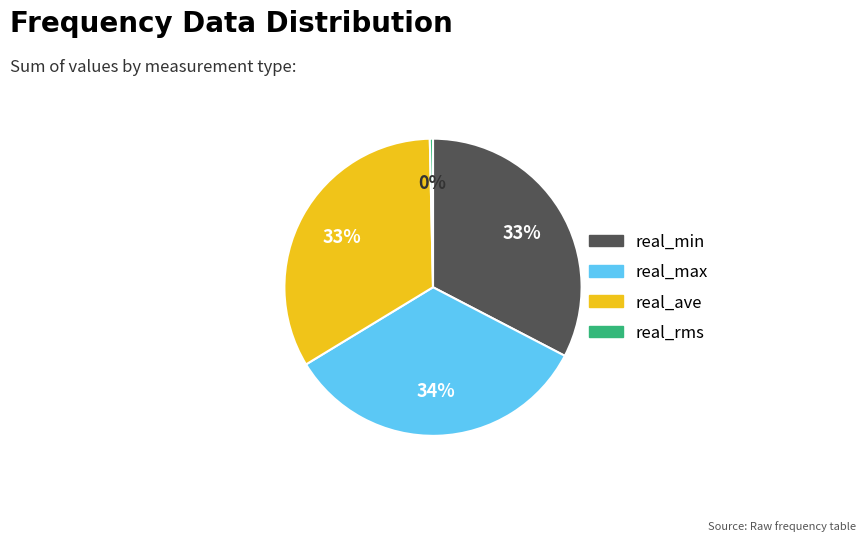

To the nearest percent, what is the average slice percentage?

25%